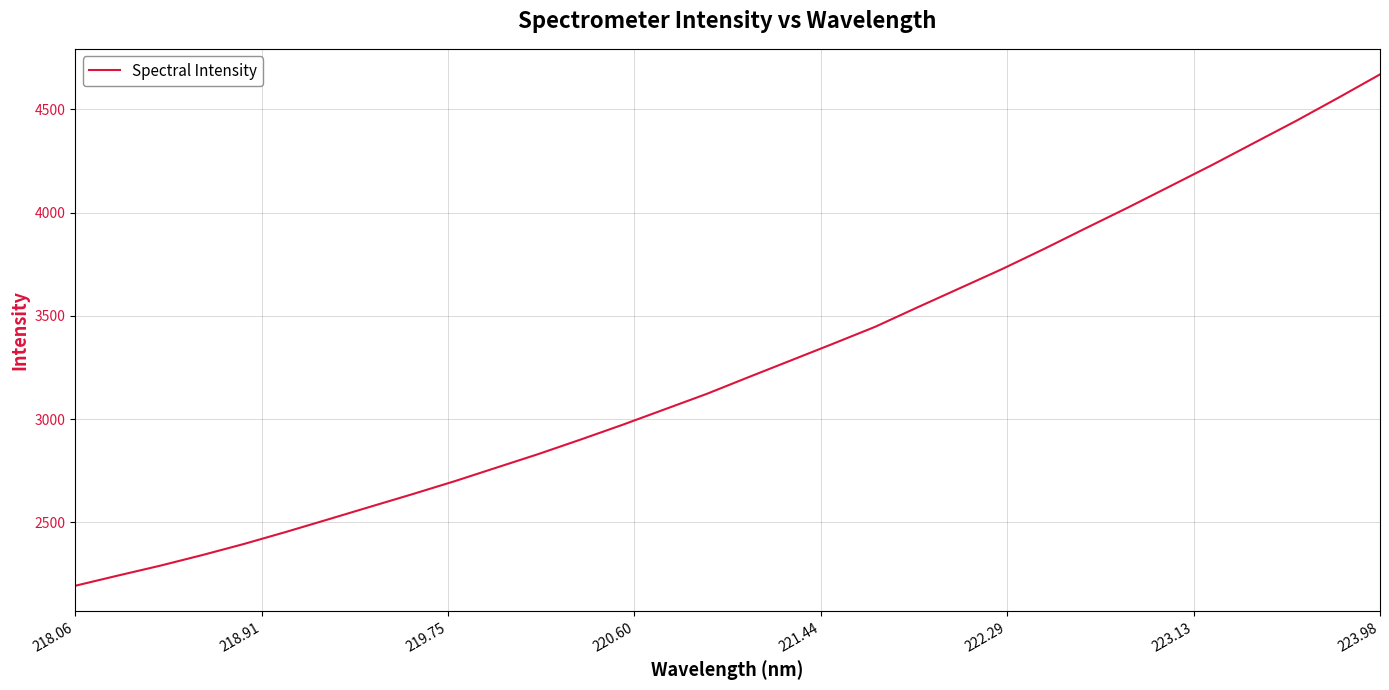

What is the difference between the maximum and minimum values?

2476.2